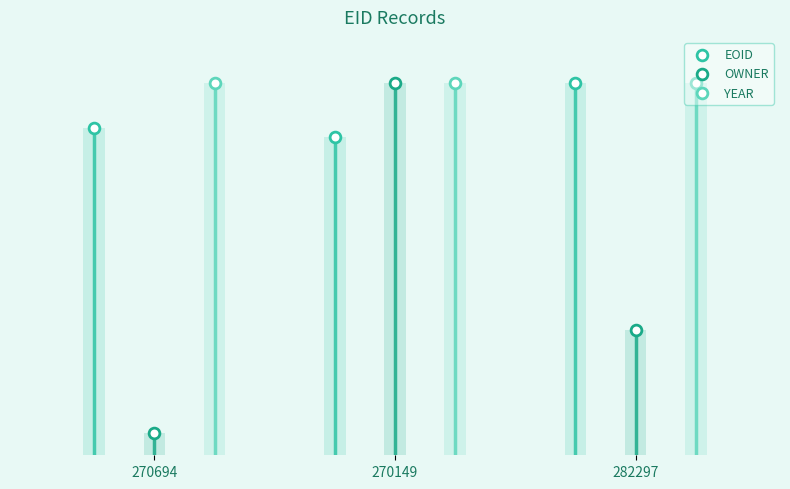

Which series has the largest total across all categories?

YEAR